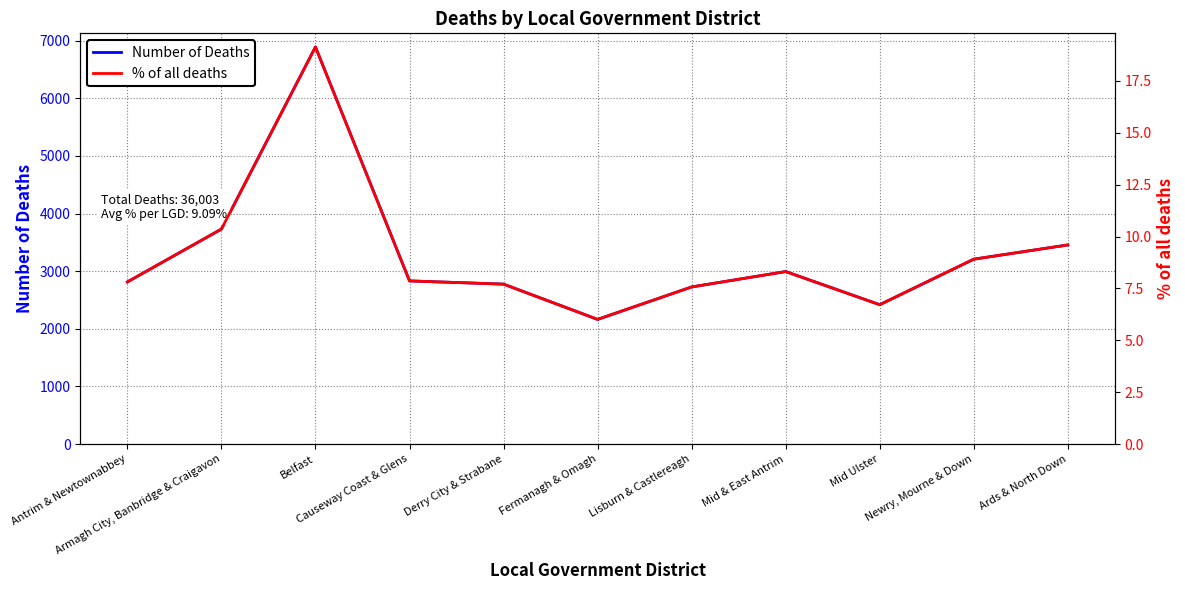

Between Mid Ulster and Fermanagh & Omagh, which is larger?

Mid Ulster